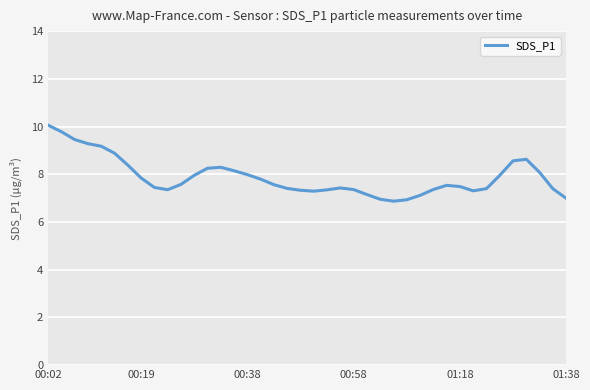

What is the maximum value shown in the chart?

10.1